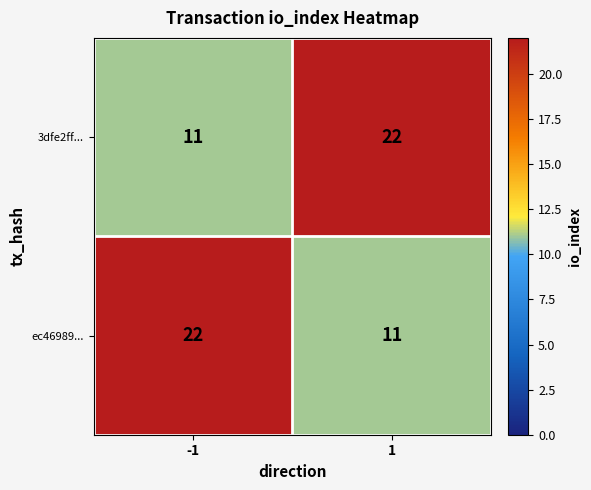

What is the highest value of the ec46989... series?

22